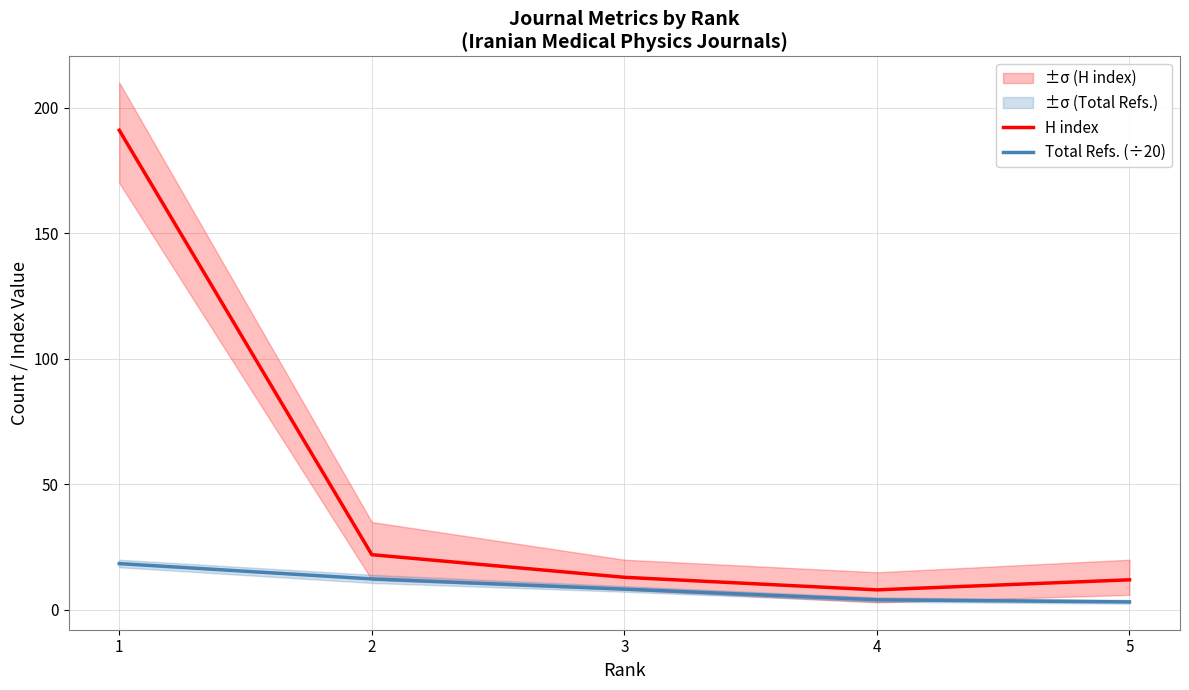

True or false: H index and Total Refs. (÷20) intersect in this chart.

False